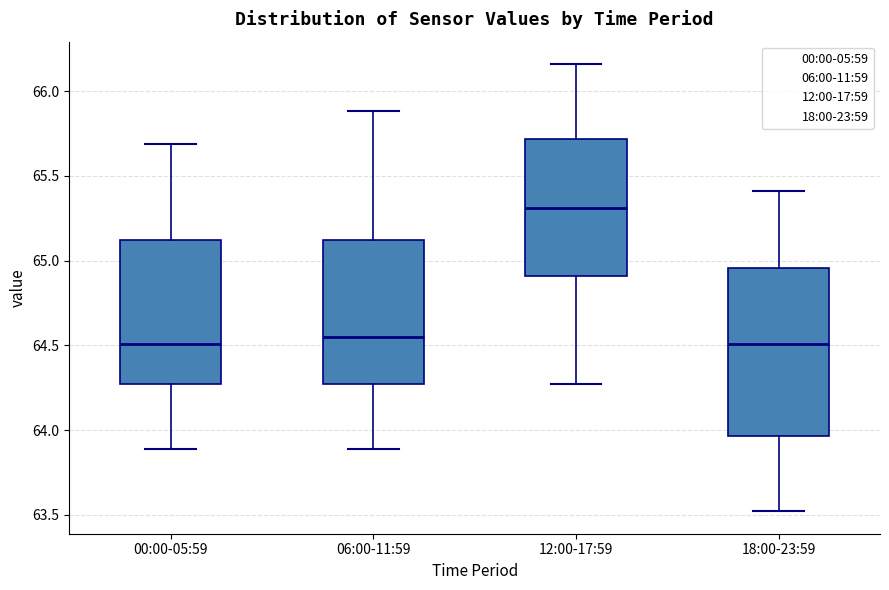

Where does the upper whisker of the box for 00:00-05:59 end on the y-axis? The values are not printed on the chart, so give them approximately, as read against the axis.

65.70